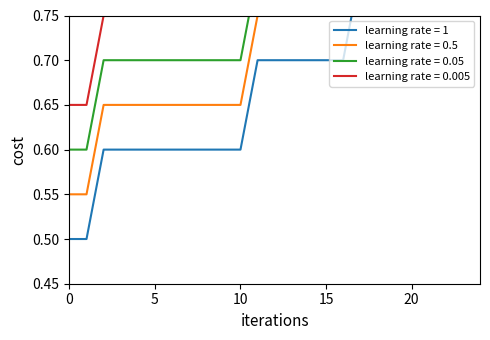

At which category is the sum across all series the highest?

23